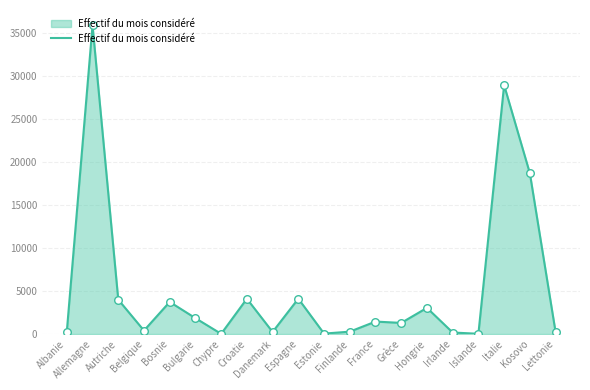

Which has a higher value, Belgique or Islande?

Belgique